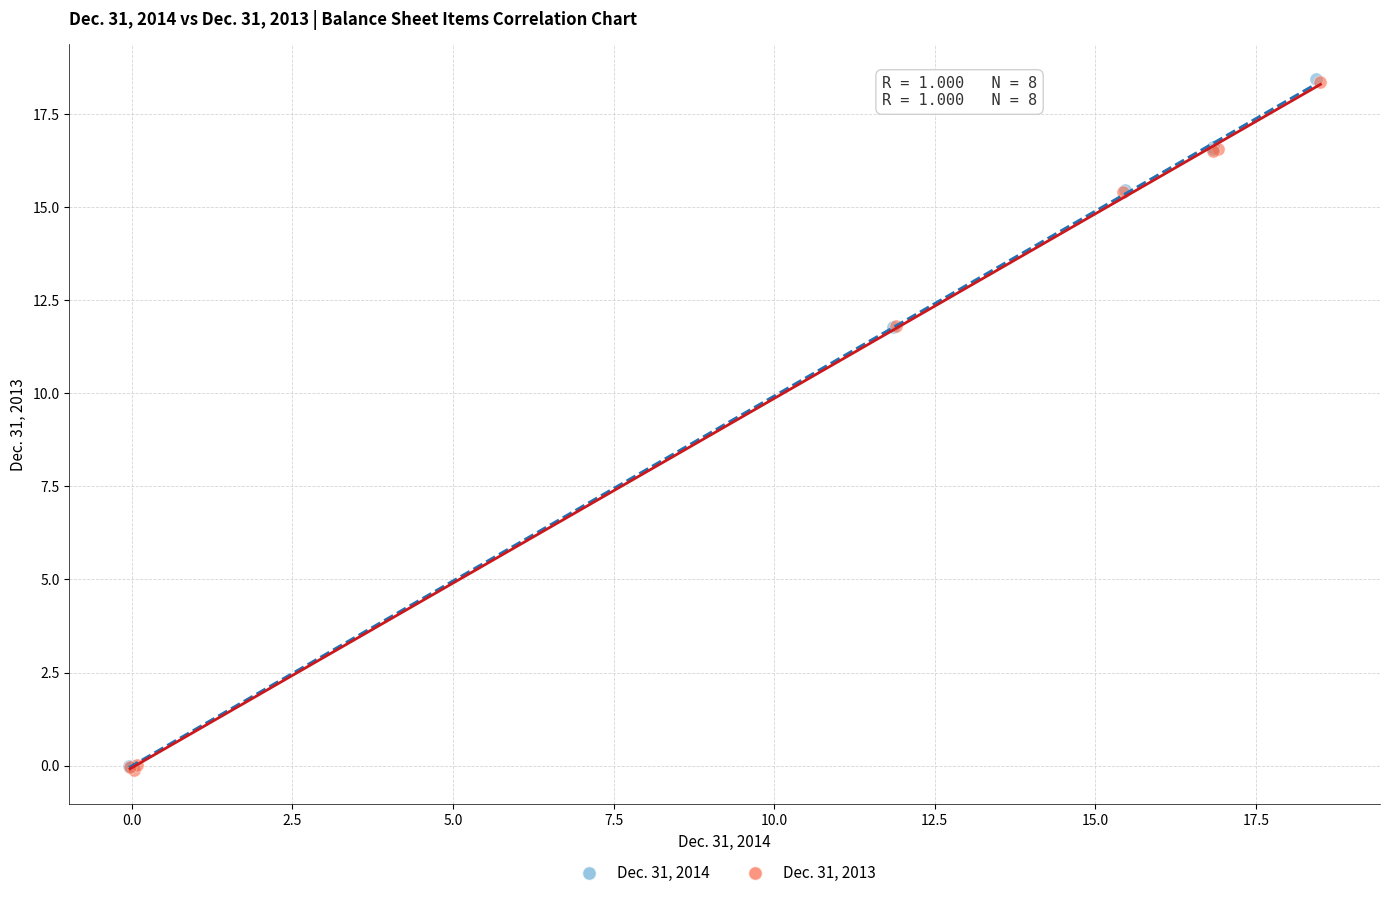

Which series has the largest Y range (max minus min)?

Dec. 31, 2014